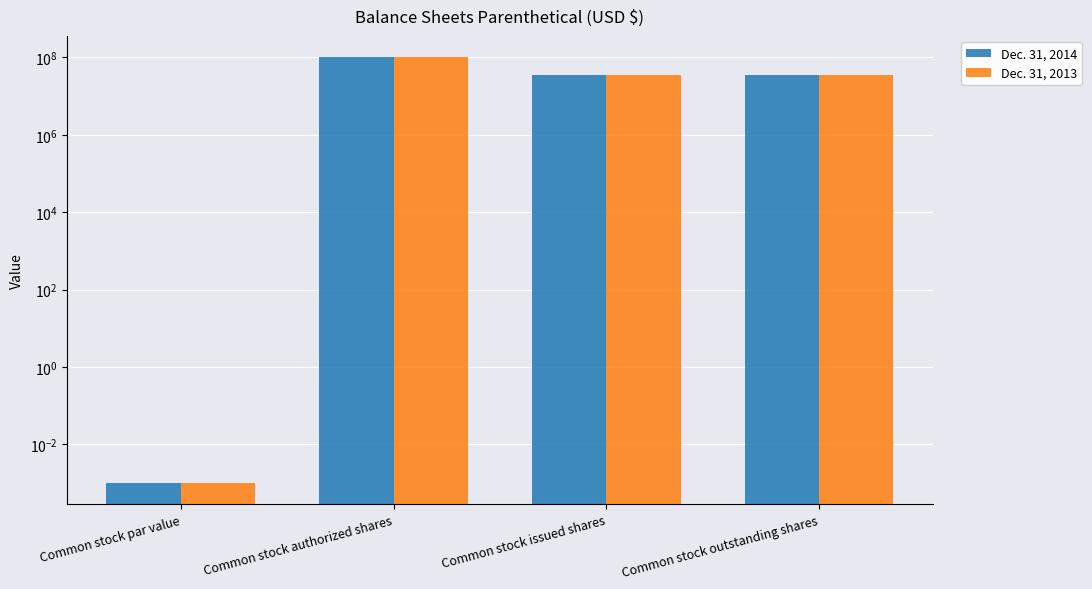

At which label does Dec. 31, 2014 reach its peak?

Common stock authorized shares